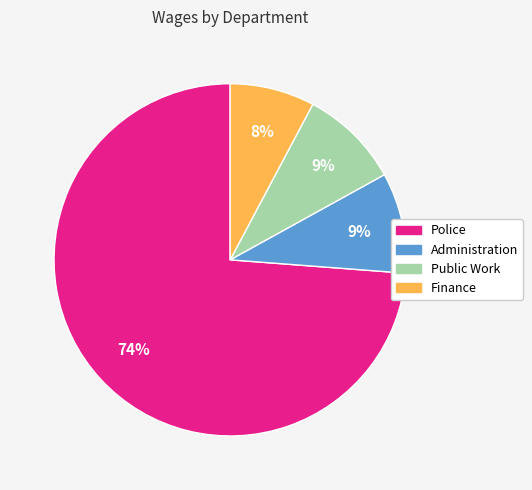

Is the sum of Police and Public Work greater than half?

Yes